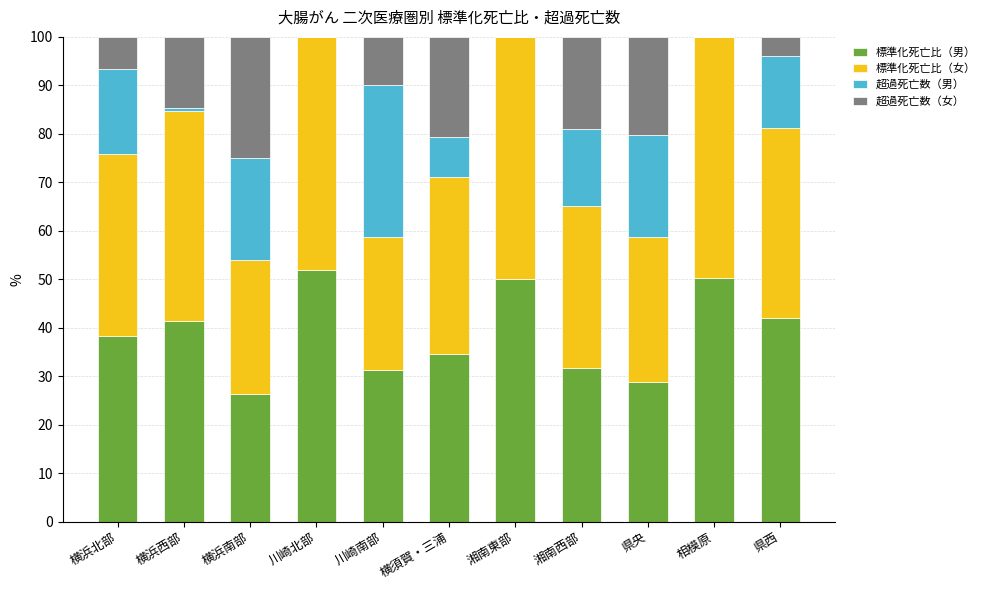

What is the total value across all series at 湘南西部?

100.0